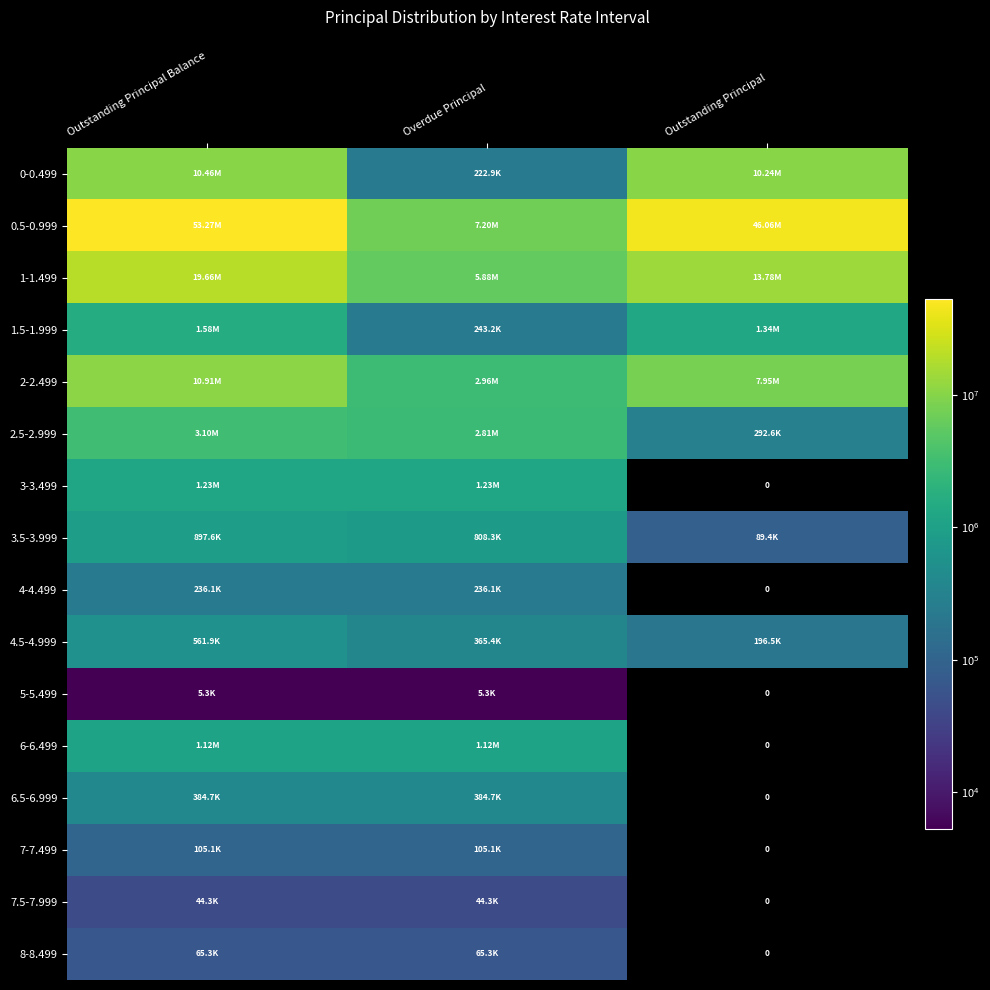

Rank the categories by 1.5-1.999 value from highest to lowest.

Outstanding Principal Balance, Outstanding Principal, Overdue Principal